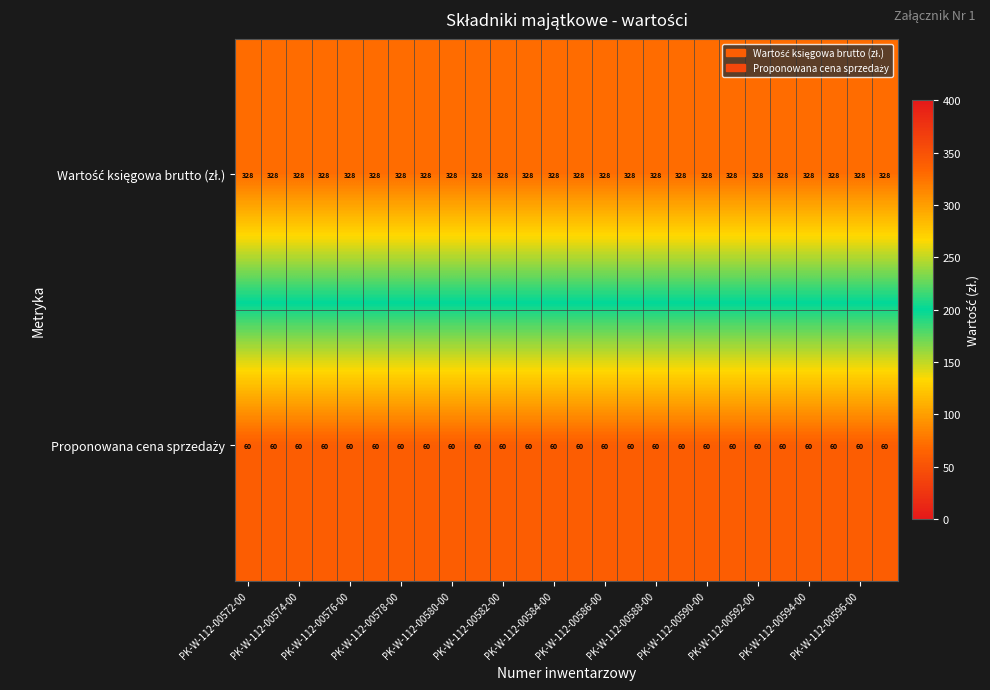

At how many categories does at least one series exceed 325?

26